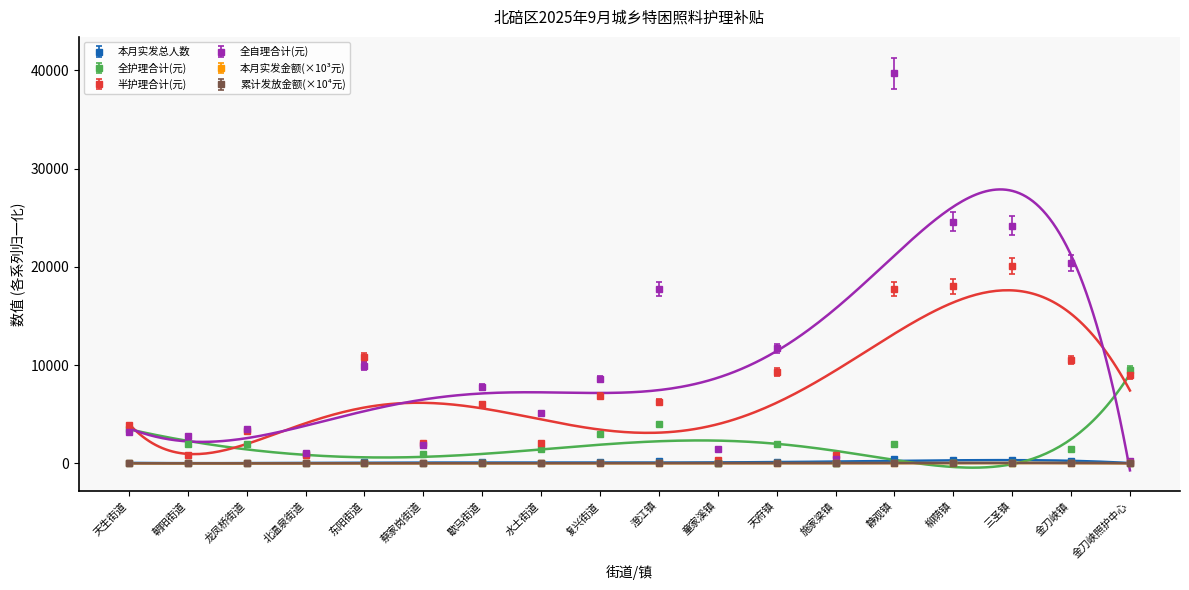

What is the difference between the 累计发放金额（元） values at 施家梁镇 and 歇马街道?

12.5